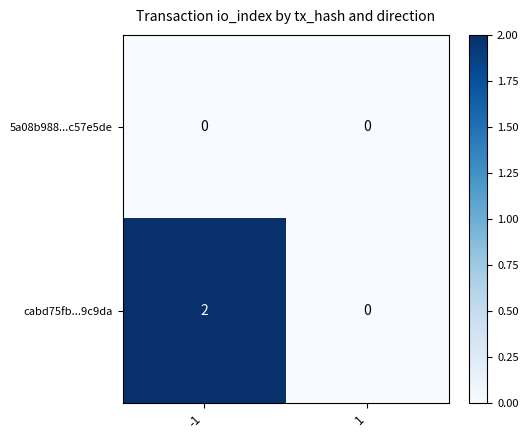

List the series in order of their peak value, lowest first.

5a08b988...c57e5de, cabd75fb...9c9da